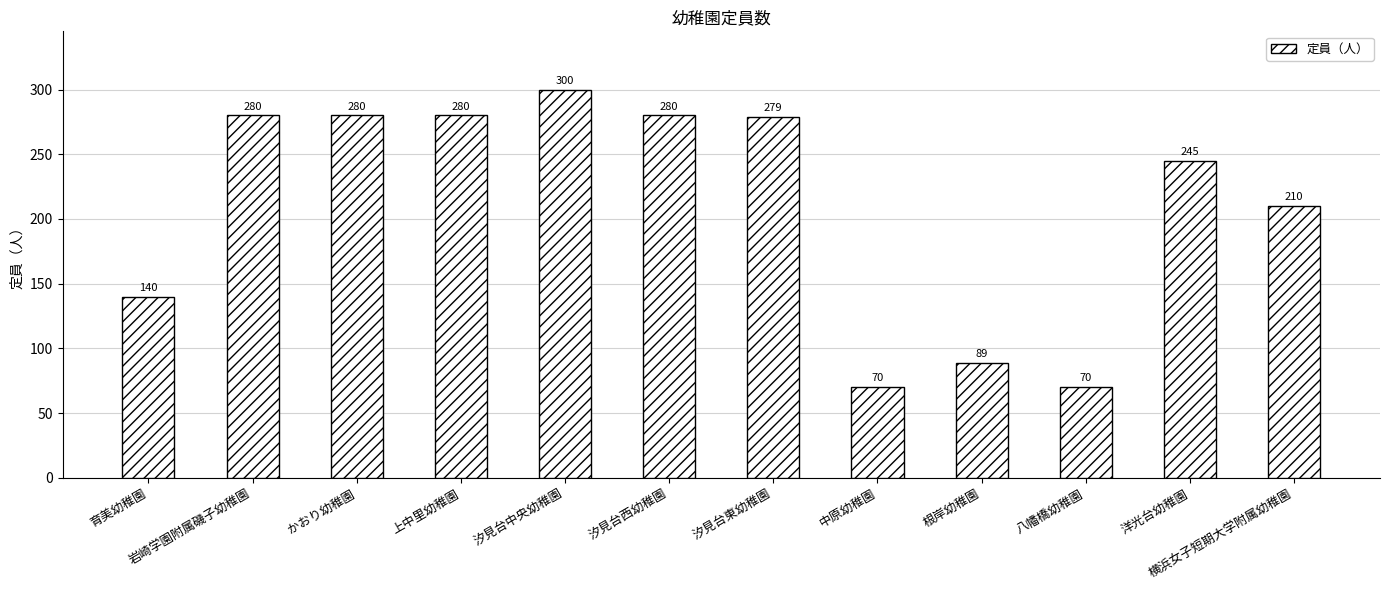

The chart shows a value of 194 at かおり幼稚園. True or false?

False